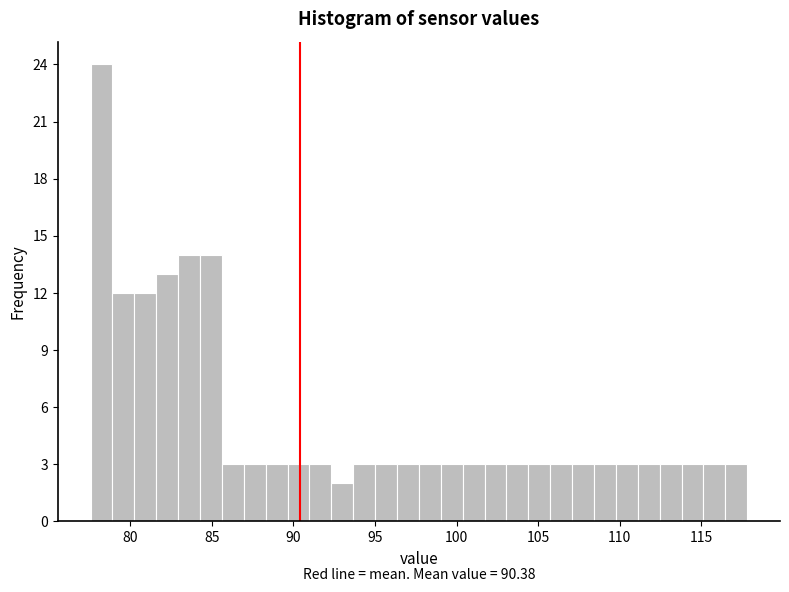

Around what value on the x-axis is the tallest bar? Give the approximate position of its centre, as read against the axis.

78.5